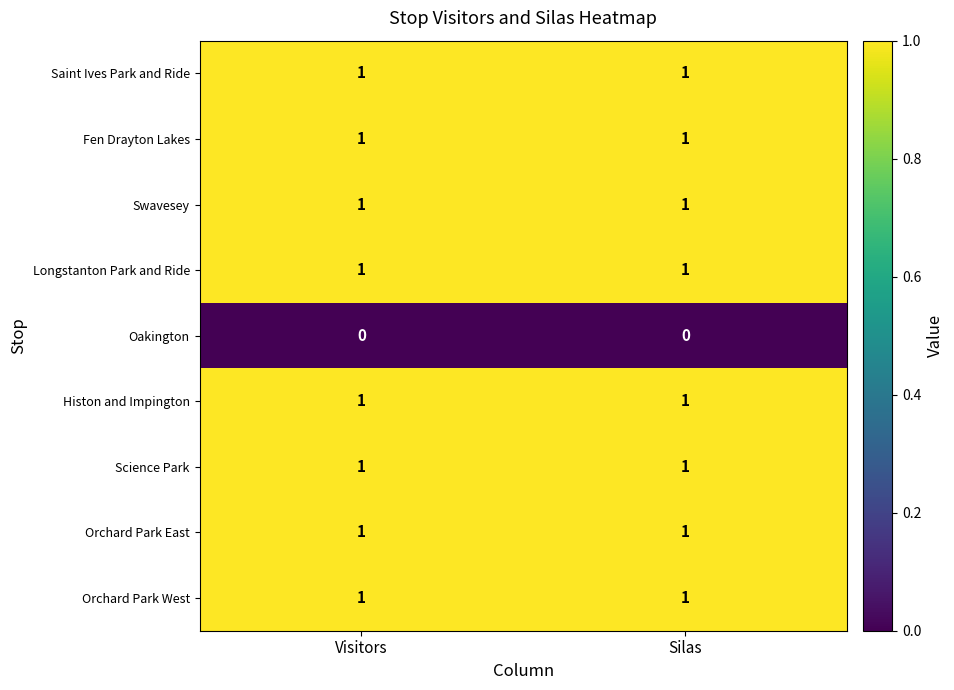

Is it true that Saint Ives Park and Ride equals 1 at Visitors?

True